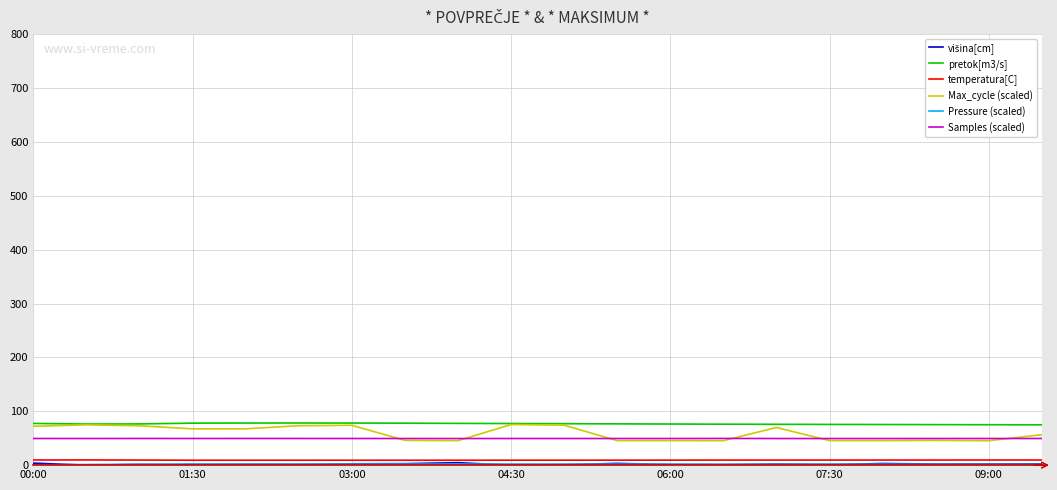

Which series has the largest total across all categories?

pretok[m3/s]